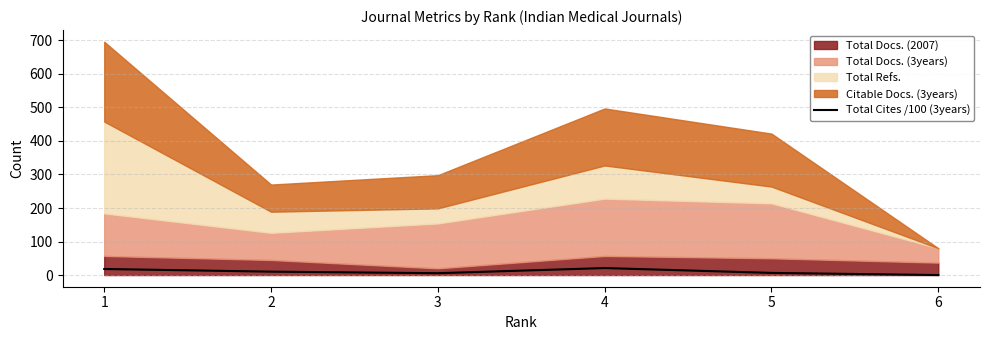

Reading left to right, what are all the values shown in this chart?

18.1	10.2	5.5	20.9	6.5	0.0